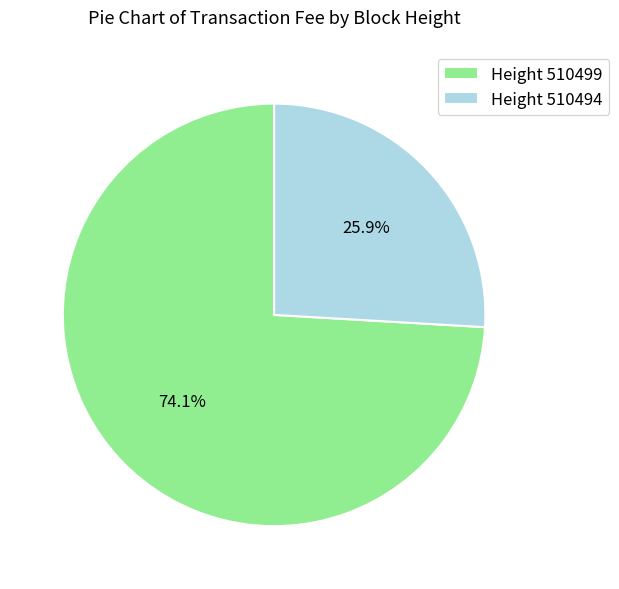

What is the majority slice?

Height 510499